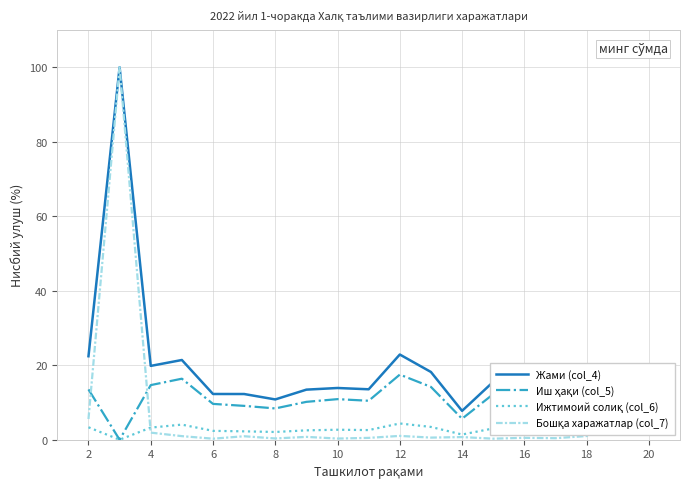

Which series has the largest total across all categories?

Жами (col_4)